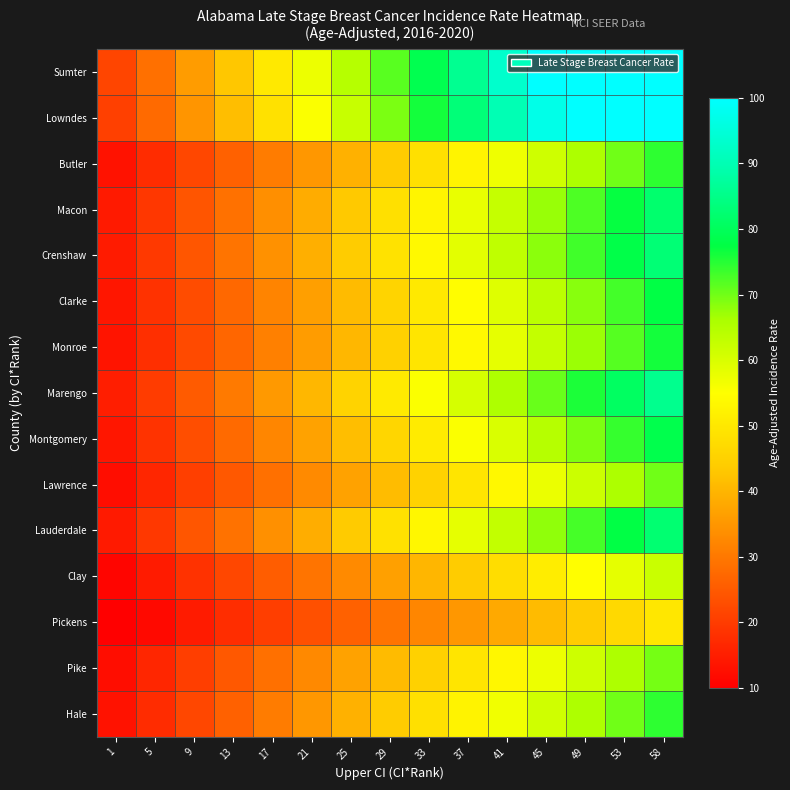

Which category has the lowest value across all series?

1